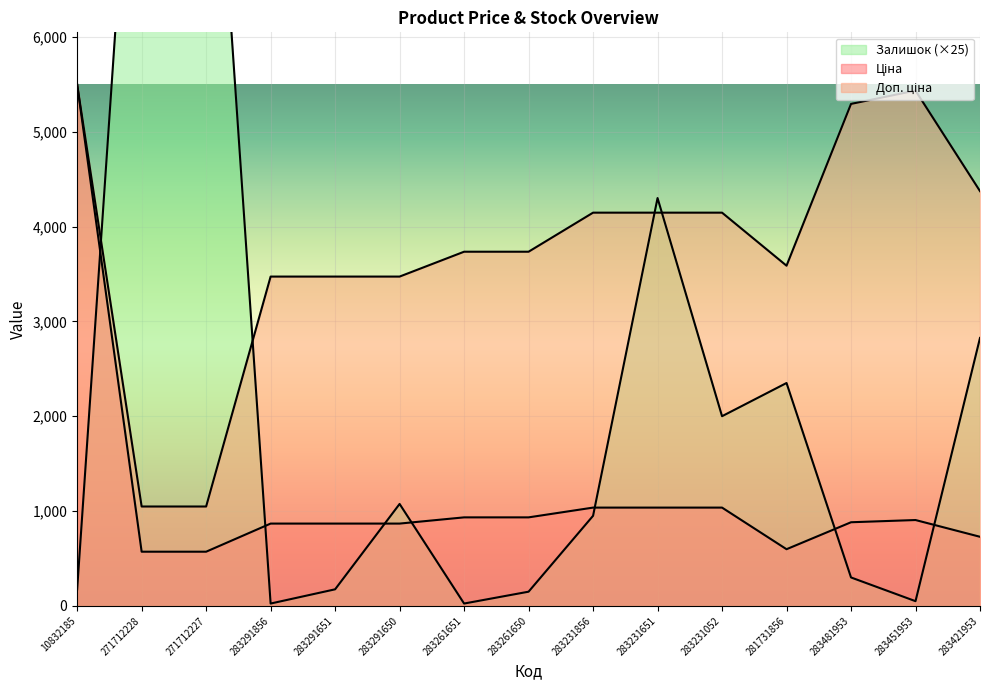

What is the smallest value displayed?

25.0